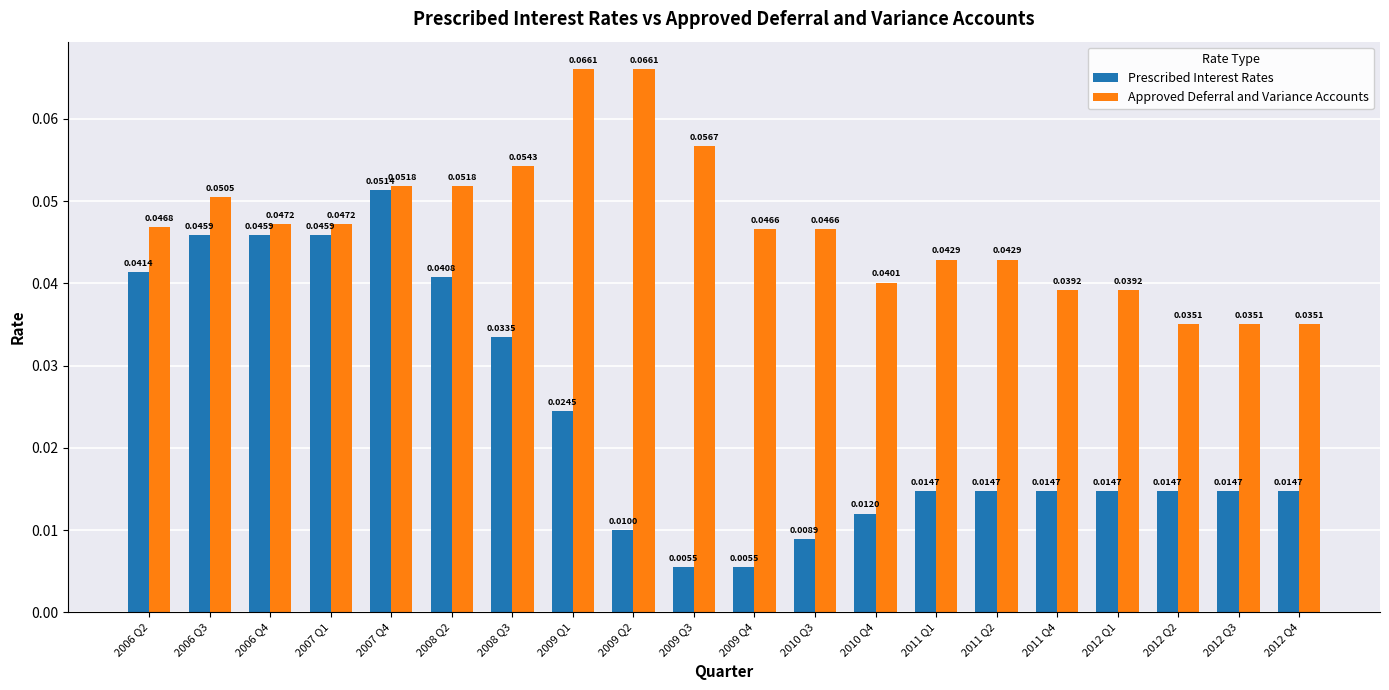

At which category is the sum across all series the highest?

2007 Q4